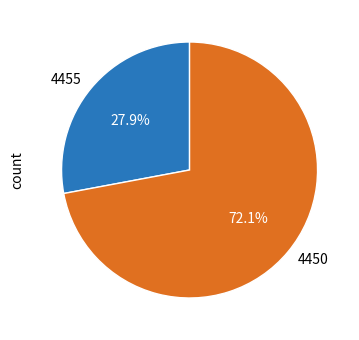

To the nearest percent, what is the combined percentage of 4455 and 4450?

100%